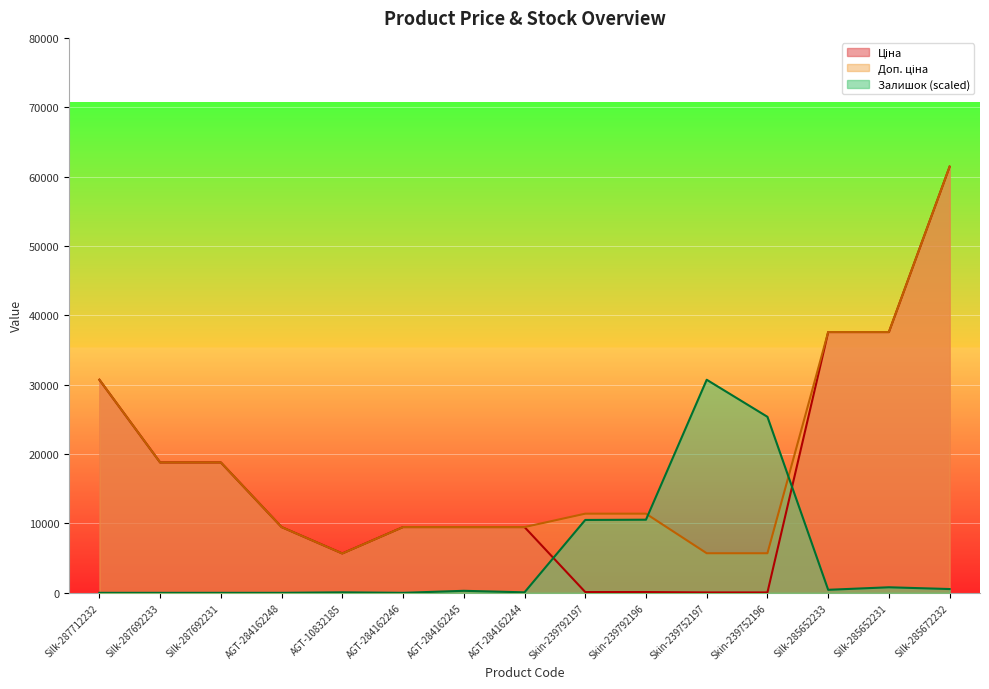

True or false: Доп. ціна has a value of 14337.0 at AGT-284162245.

False